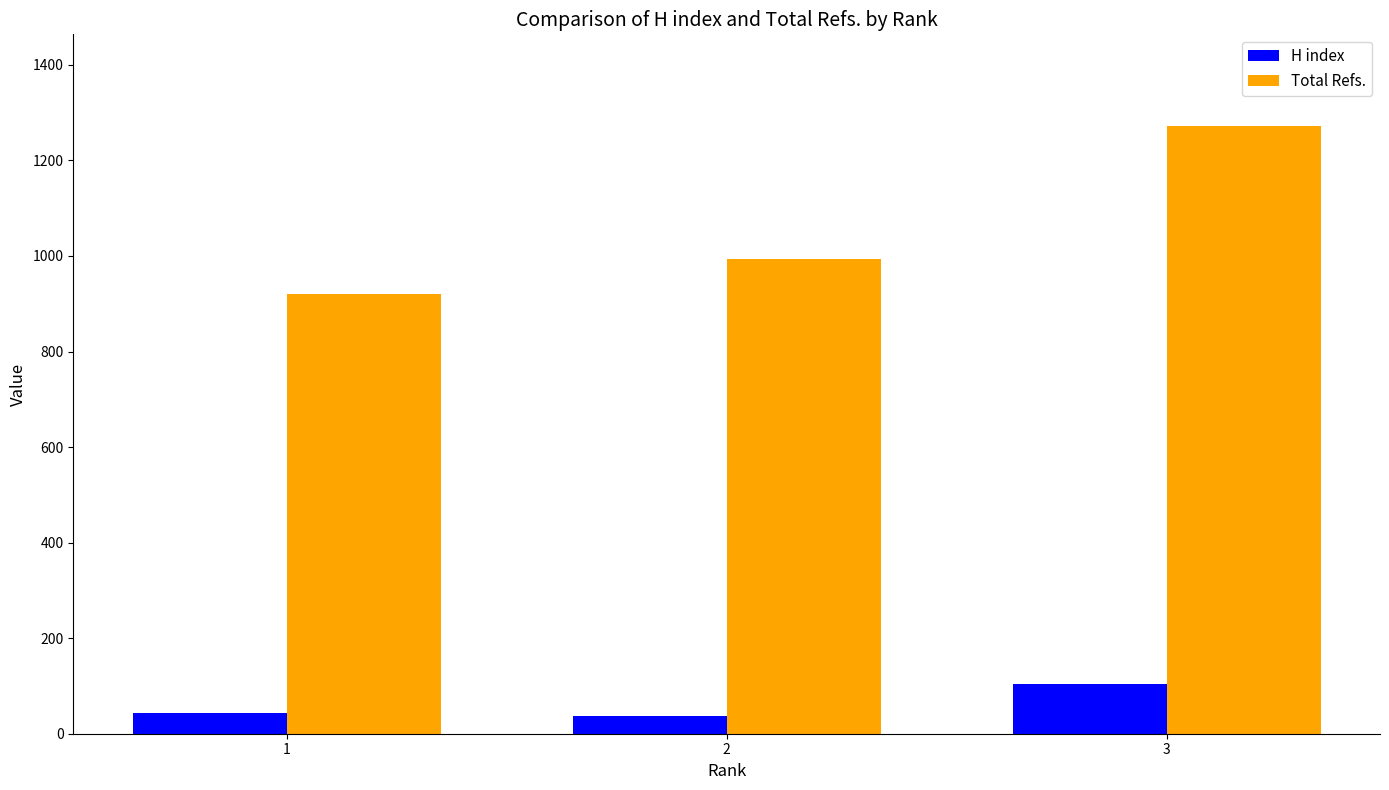

The value of Total Refs. at 3 is 1273. True or false?

True